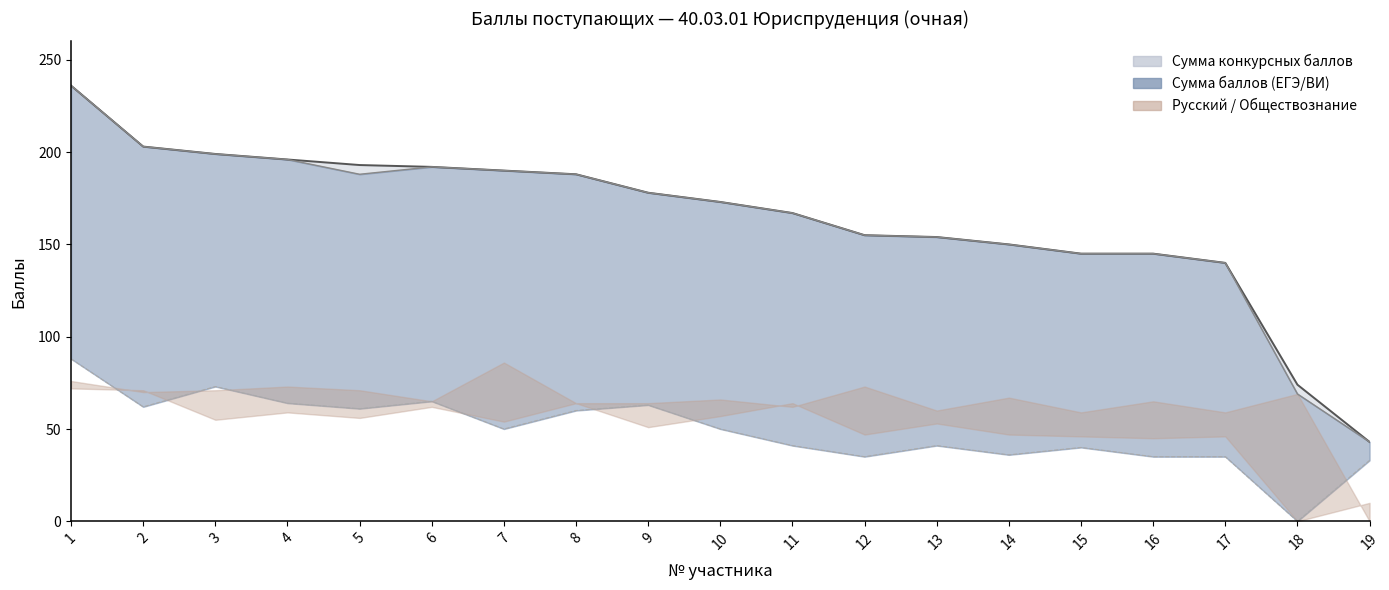

Is it true that Иностранный язык equals 62 at 2?

True